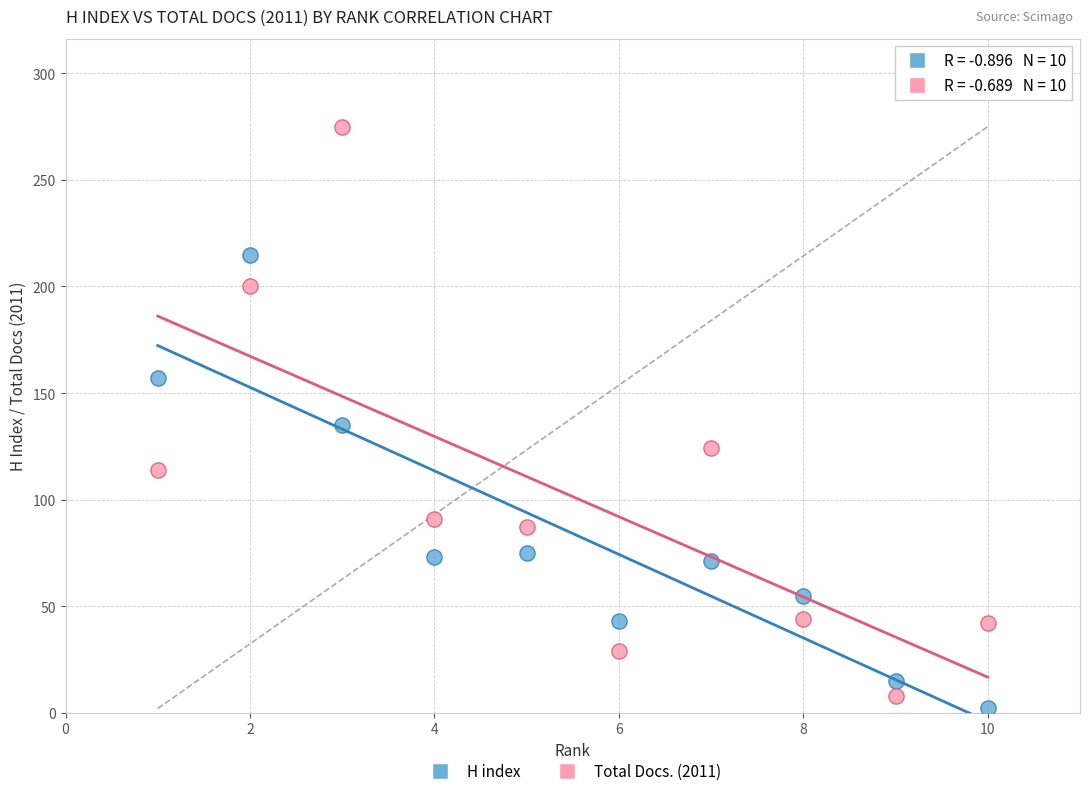

Across all data points, what is the range of X values (max minus min)?

9